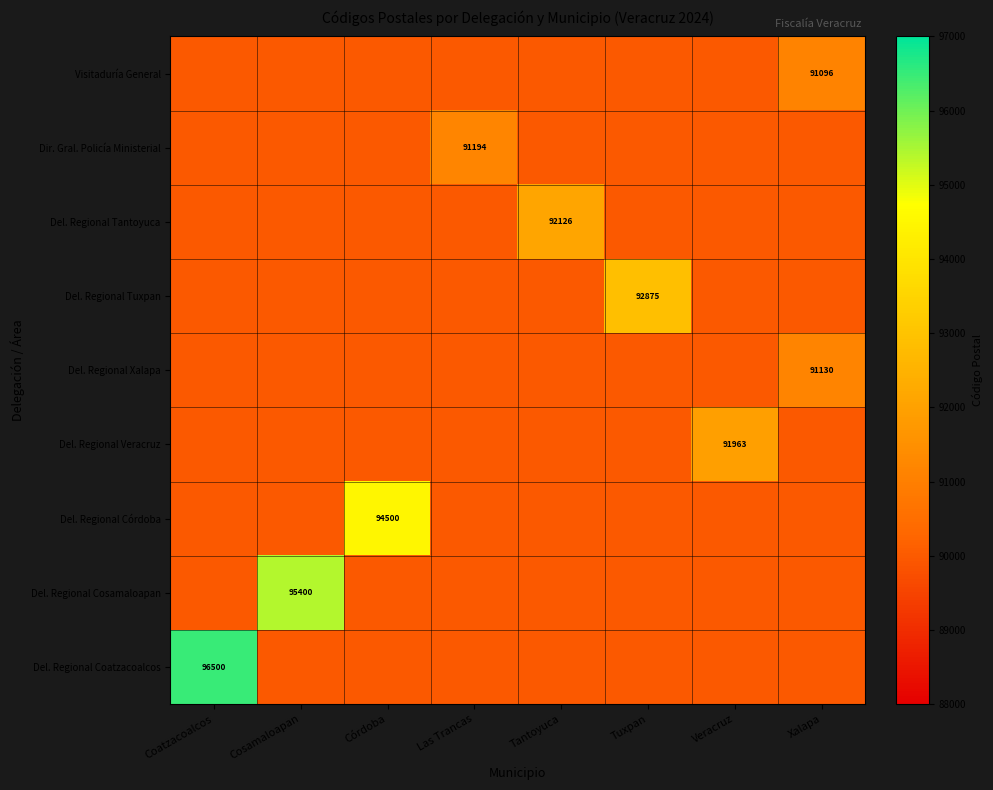

The value of Del. Regional Coatzacoalcos at Coatzacoalcos is 21811. True or false?

False